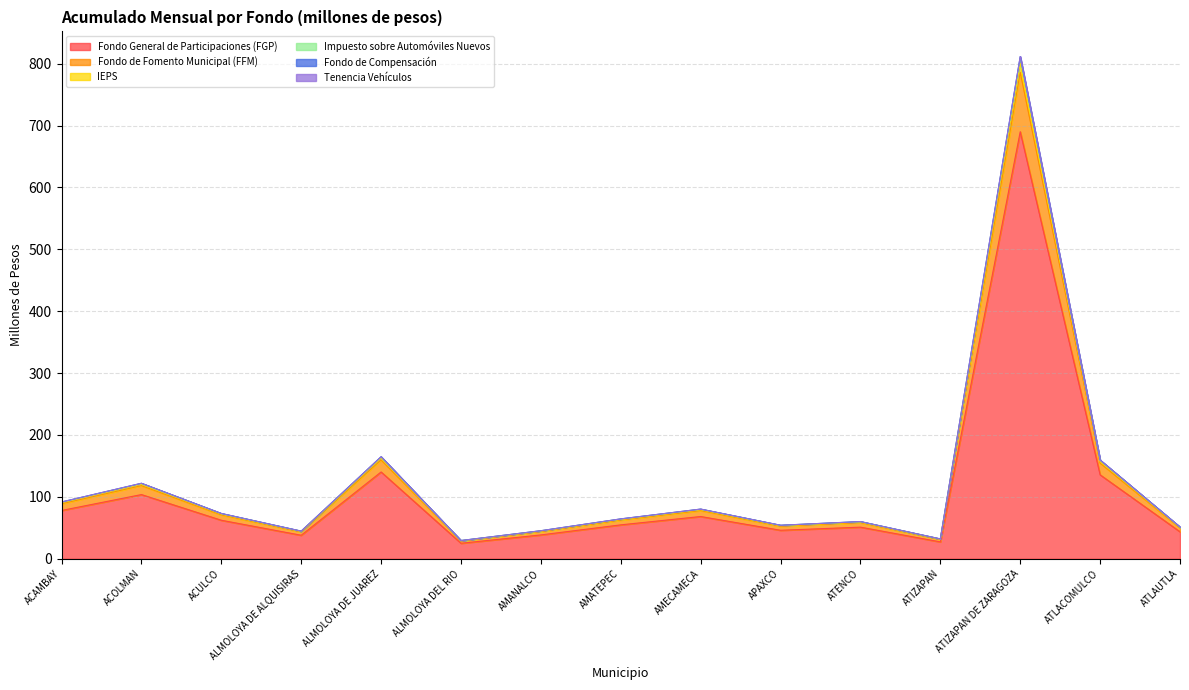

What is the difference between the maximum and second lowest values in the Fondo General de Participaciones (FGP) series?

662.8